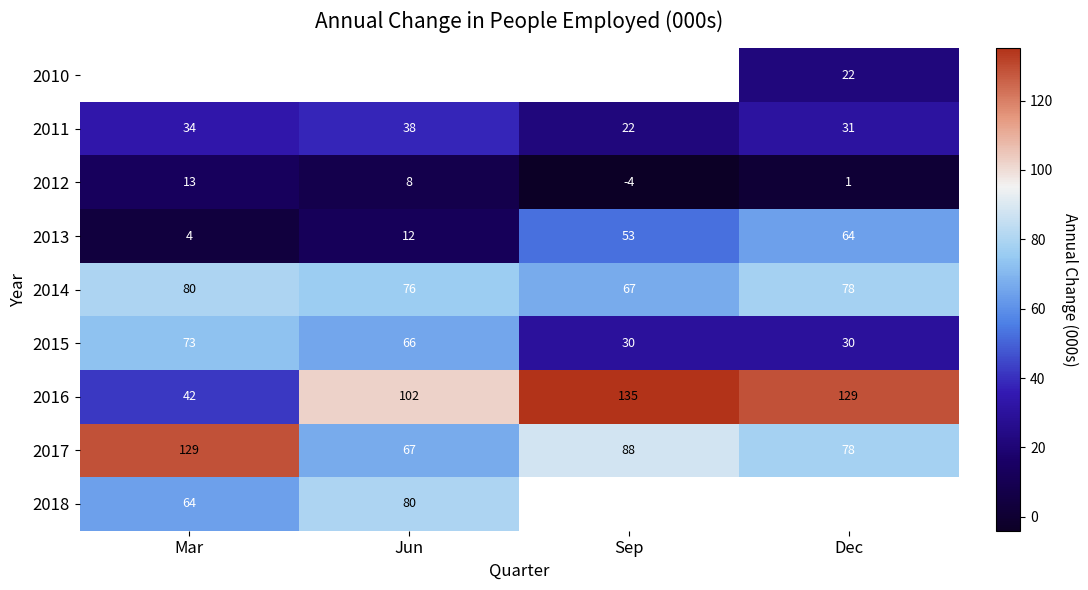

How many data points in 2012 are less than 8?

2